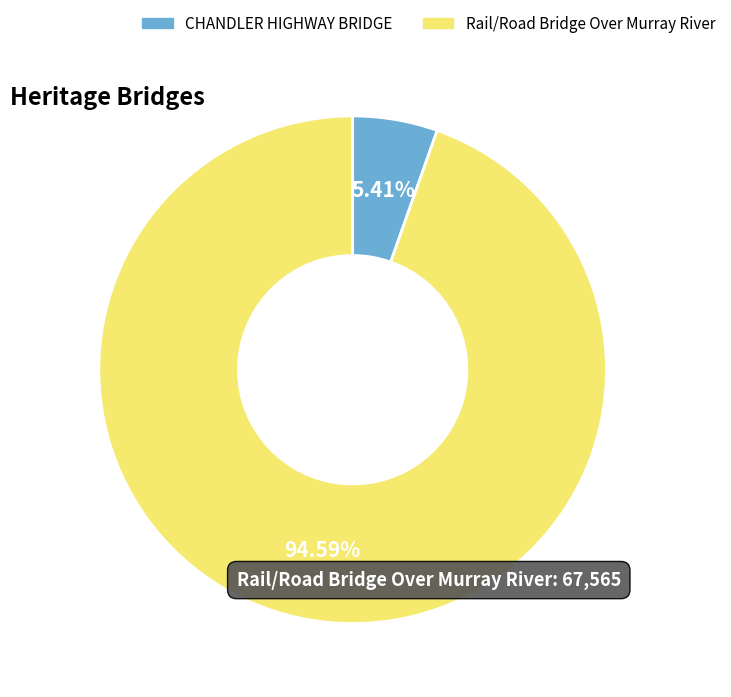

Which slice is the largest?

Rail/Road Bridge Over Murray River